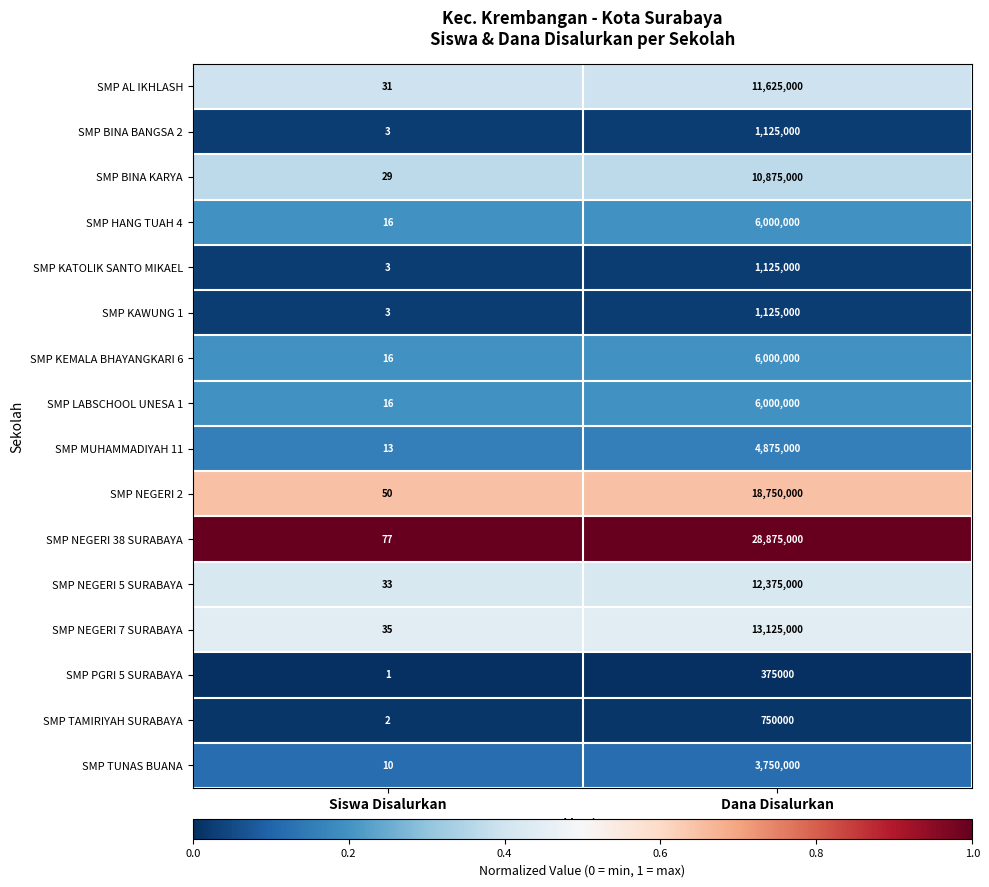

Which series has the largest total across all categories?

SMP NEGERI 38 SURABAYA